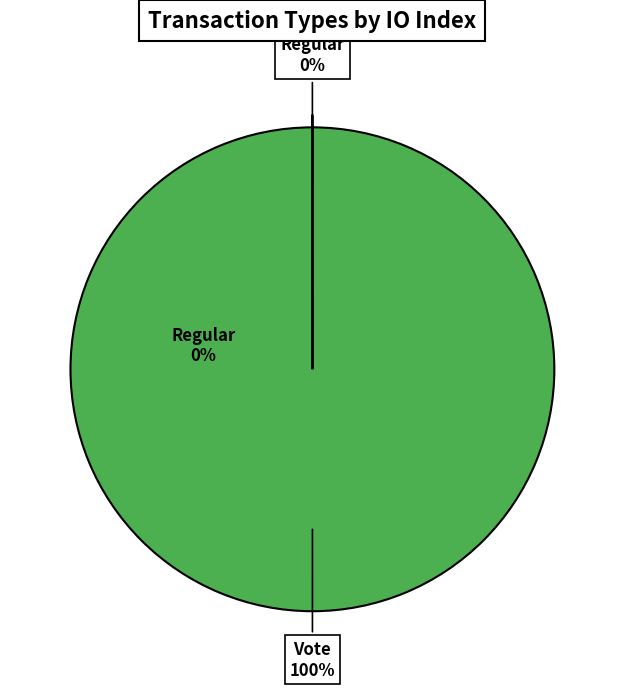

Is there a majority slice in this chart?

Yes